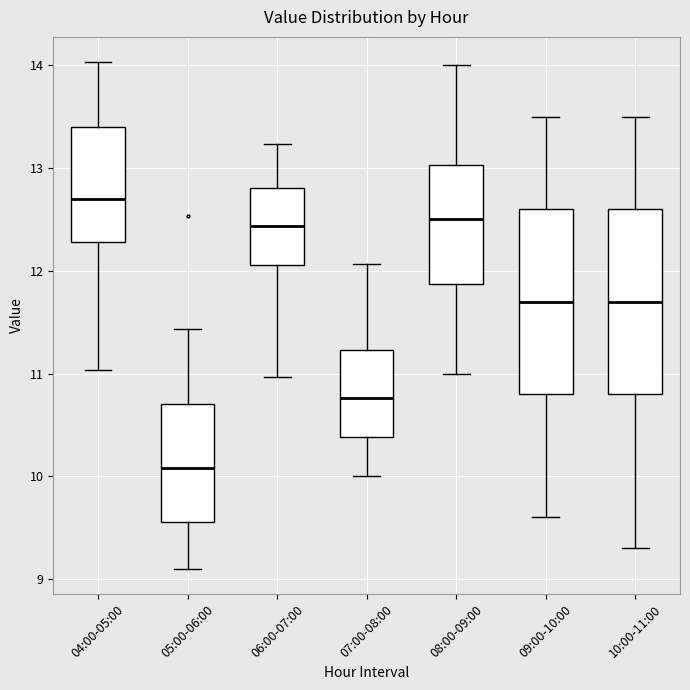

Which box's median line is the highest?

04:00-05:00